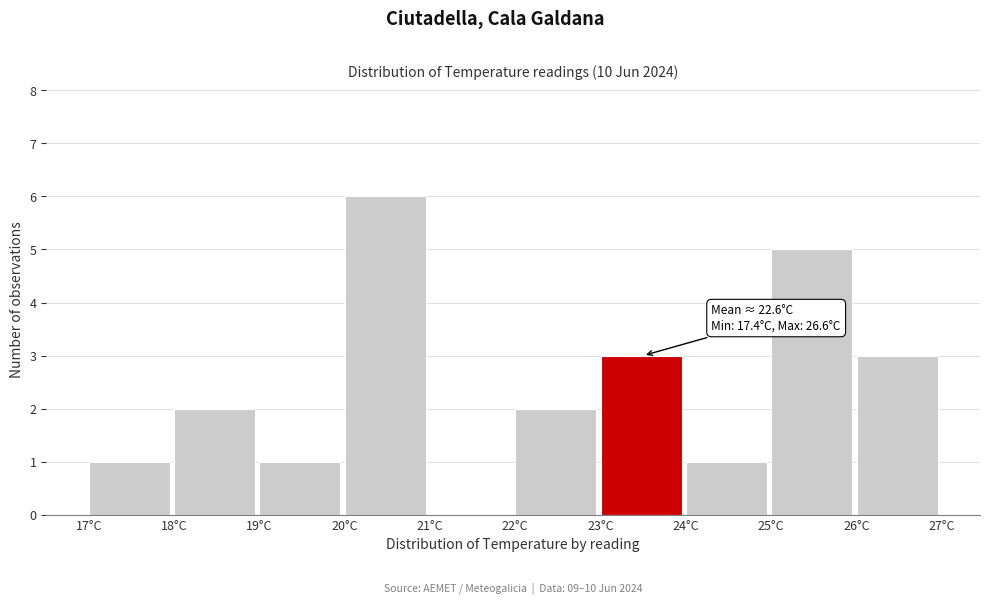

Over which range of the x-axis is the bar tallest?

20 to 21